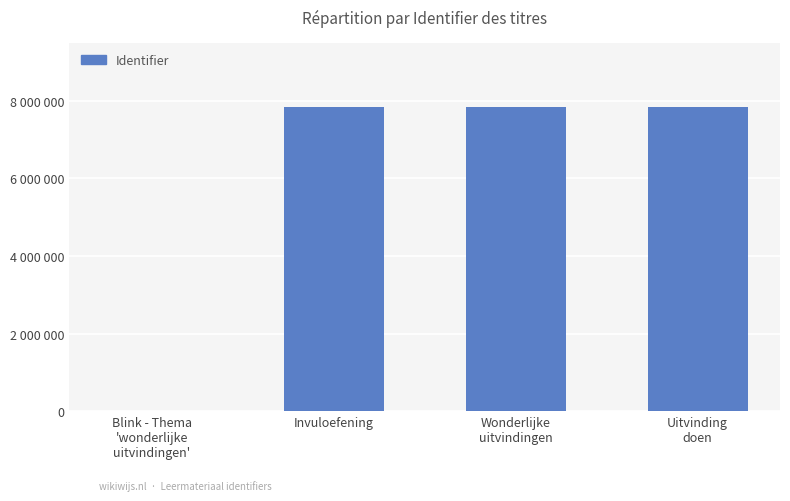

Reading left to right, list all the values displayed in this chart.

Blink - Thema
'wonderlijke
uitvindingen'=0	Invuloefening=7839932	Wonderlijke
uitvindingen=7839933	Uitvinding
doen=7839942